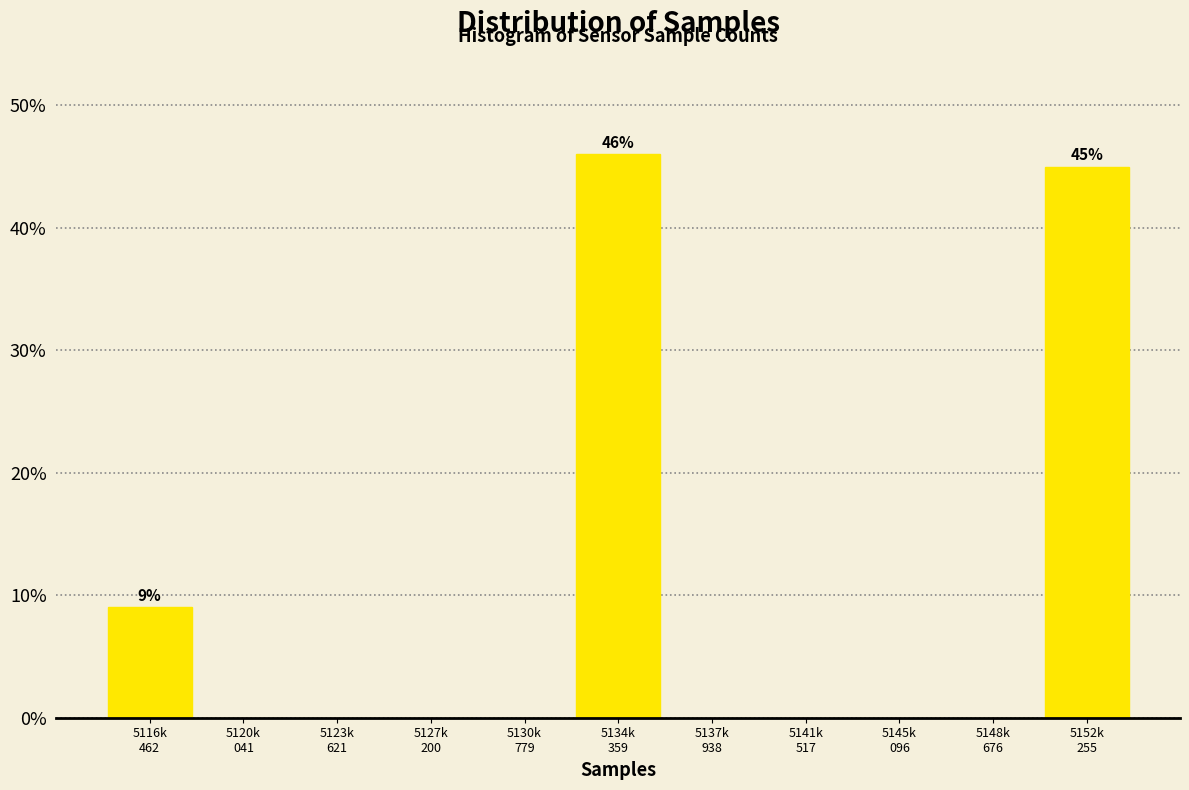

What is the maximum value shown in the chart?

46